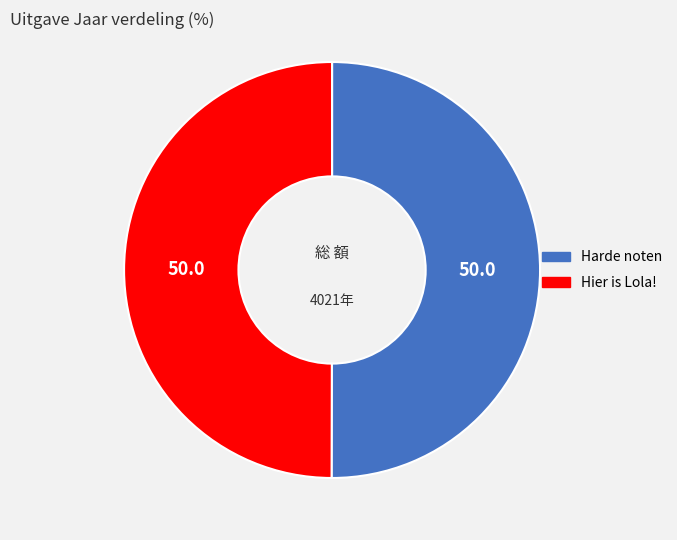

How many slices are in this pie chart?

2